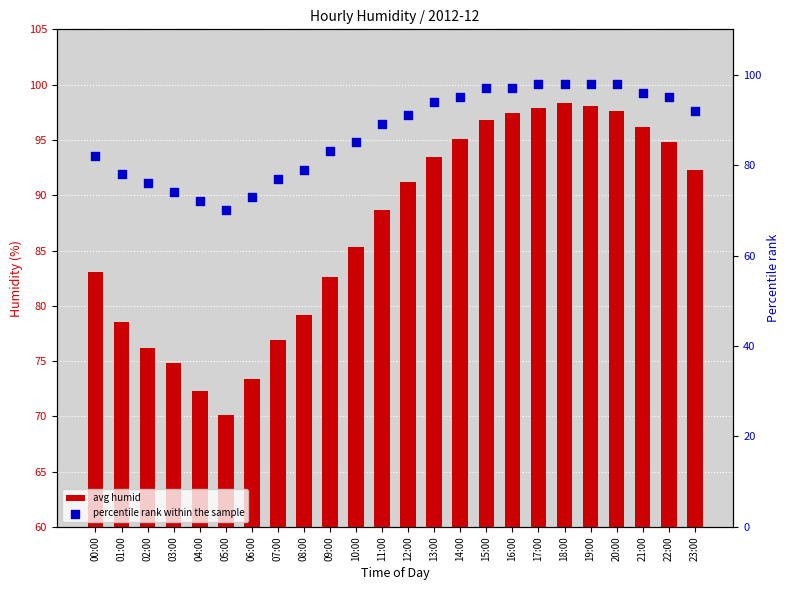

Which series has the largest total across all categories?

avg humid